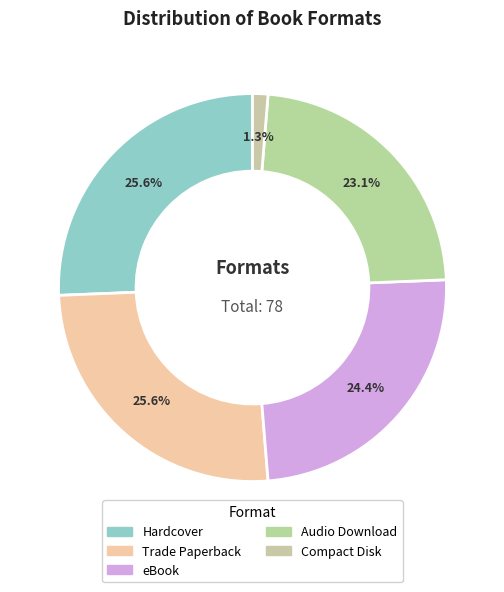

What is the smallest slice in the pie chart?

Compact Disk